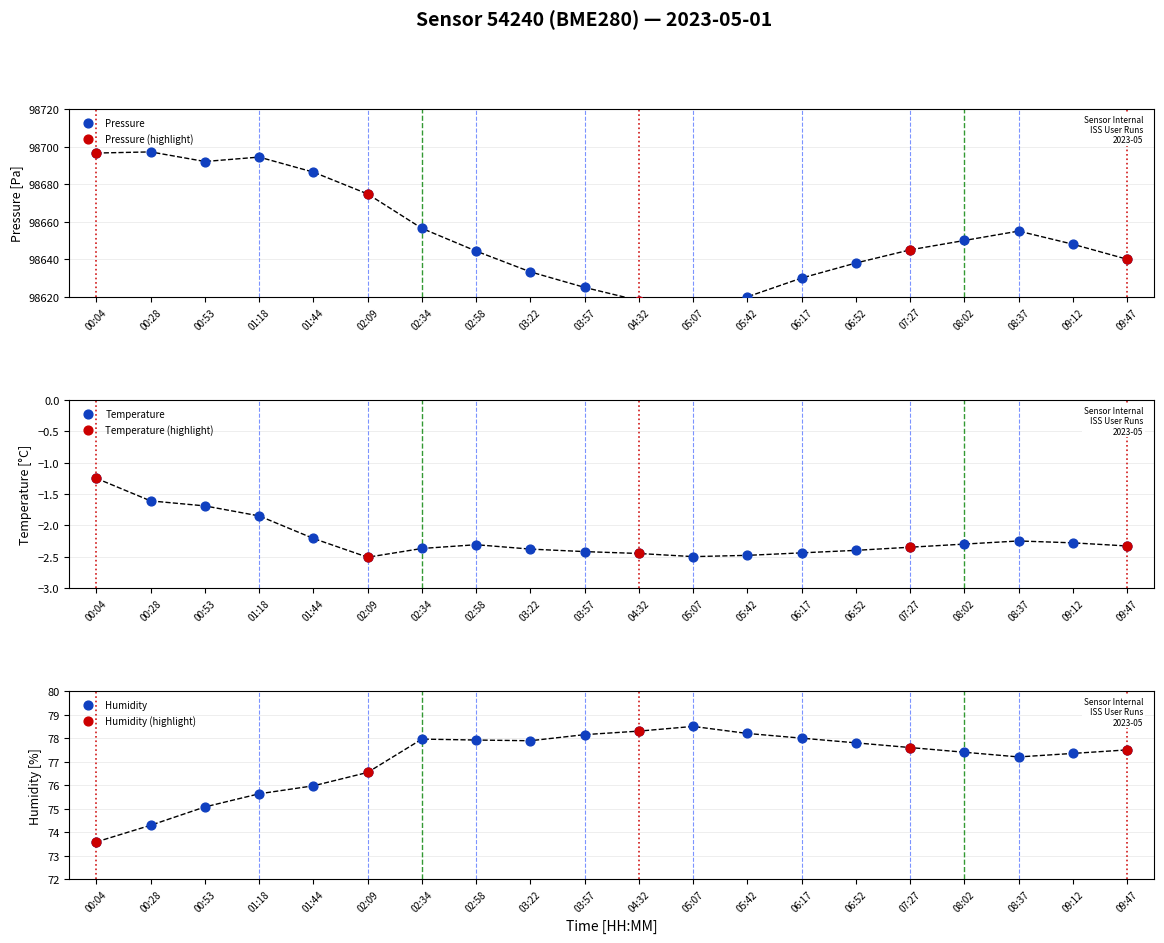

Which series has the largest total across all categories?

pressure